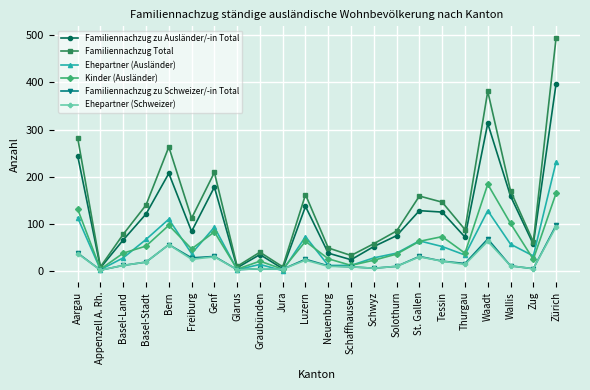

What position from the right is Schaffhausen?

10